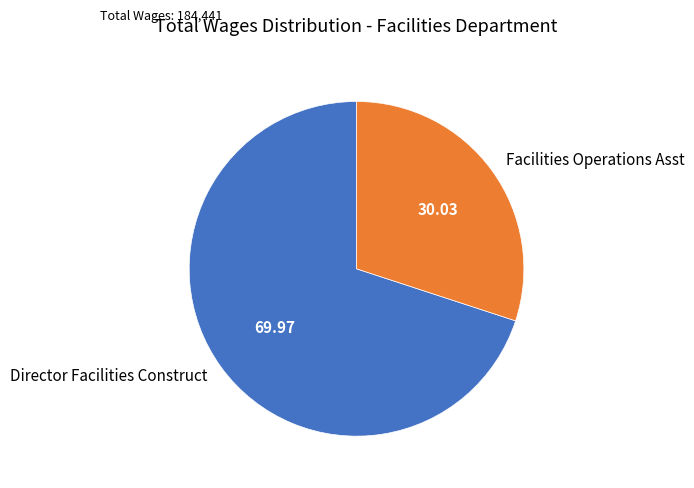

How many segments does this pie chart have?

2